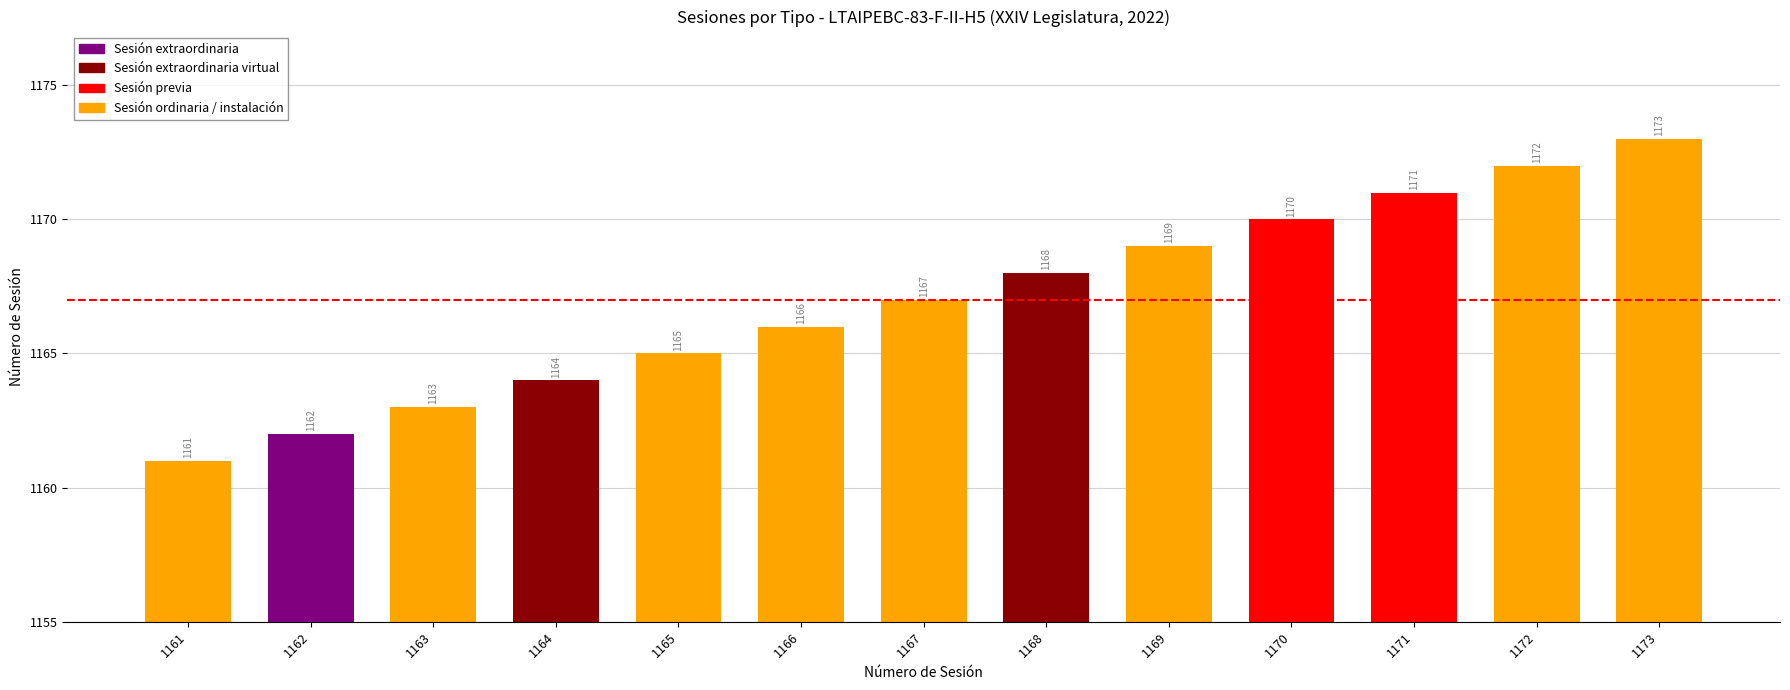

Is it true that the value at 1165 is 16?

False